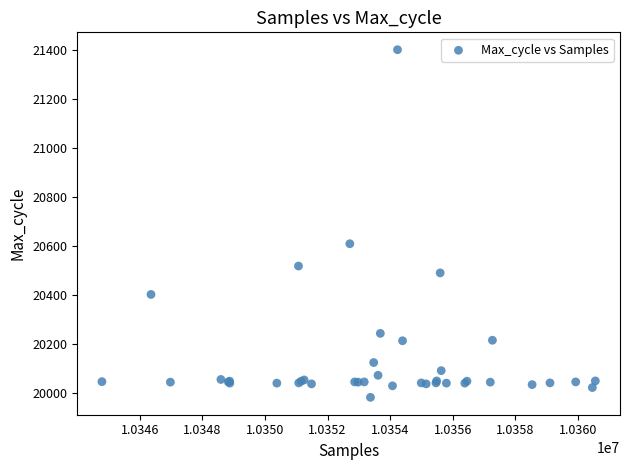

What Y value in the scatter plot is closest to 20692?

20610